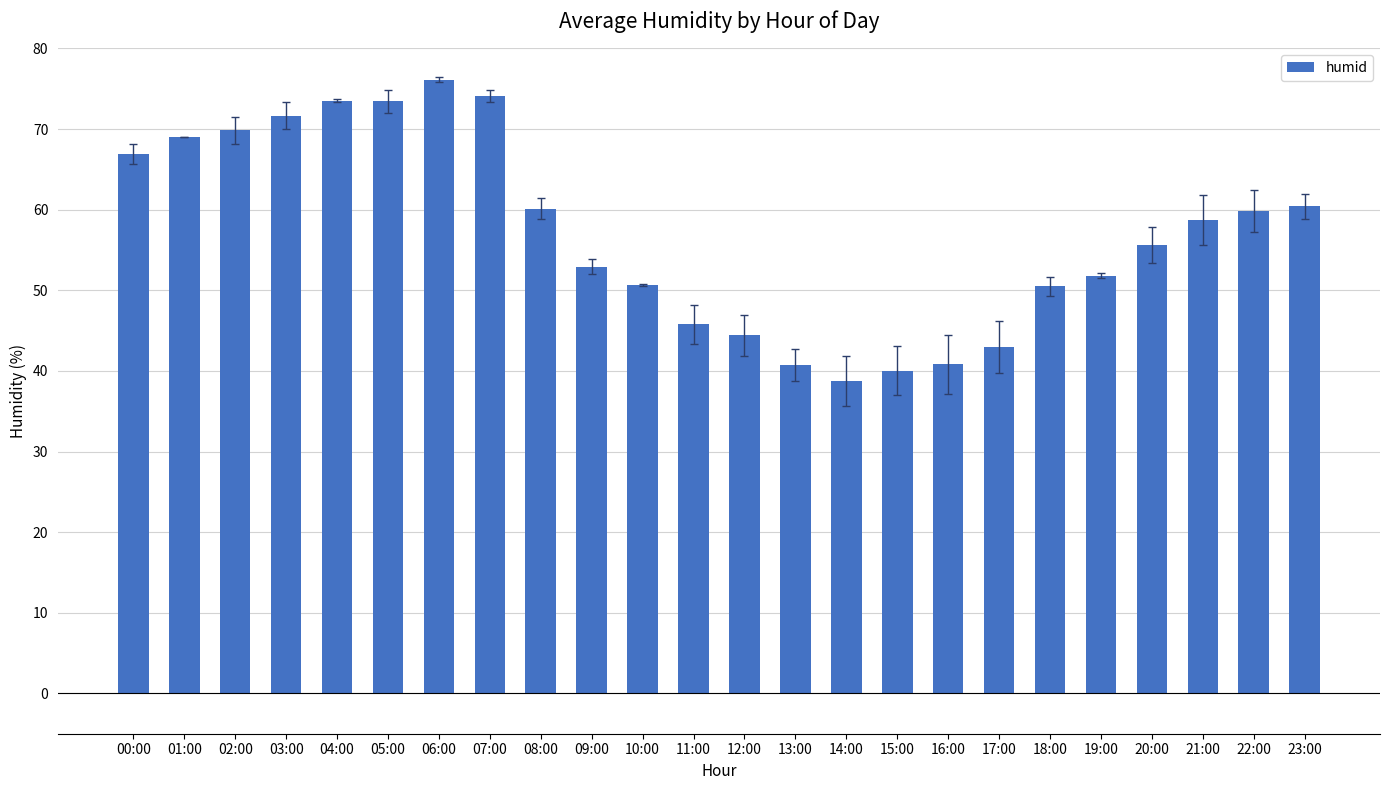

How many bars are there in total?

24